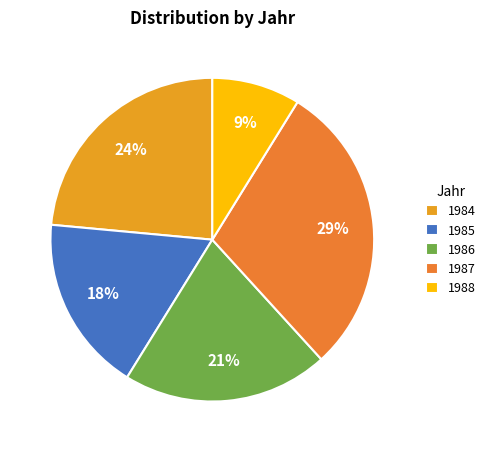

How many slices are in this pie chart?

5